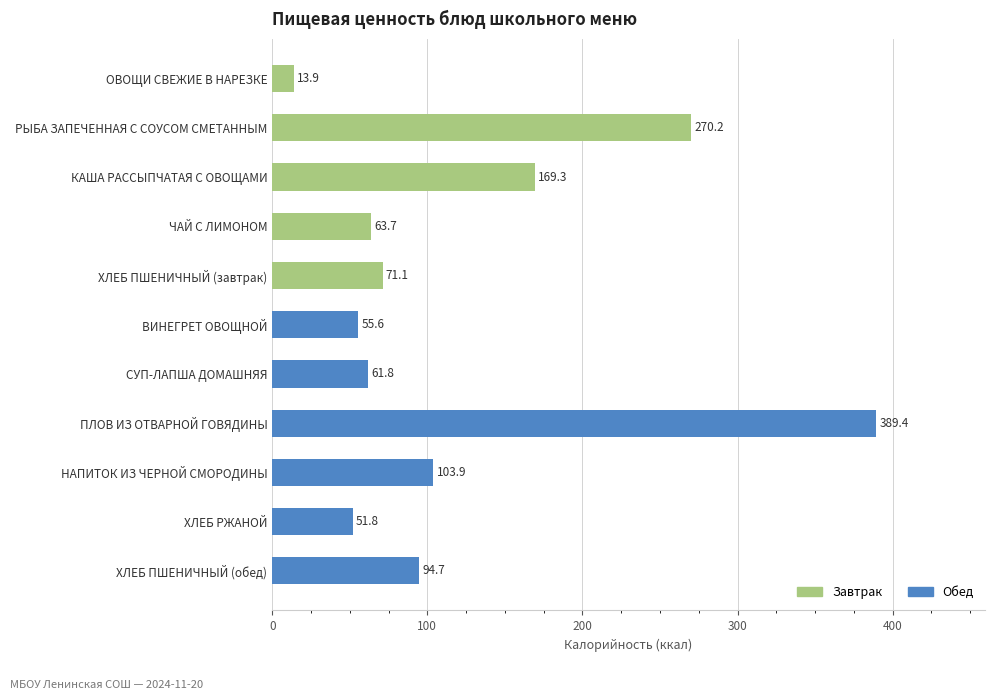

At which label is the value closest to 201?

КАША РАССЫПЧАТАЯ С ОВОЩАМИ